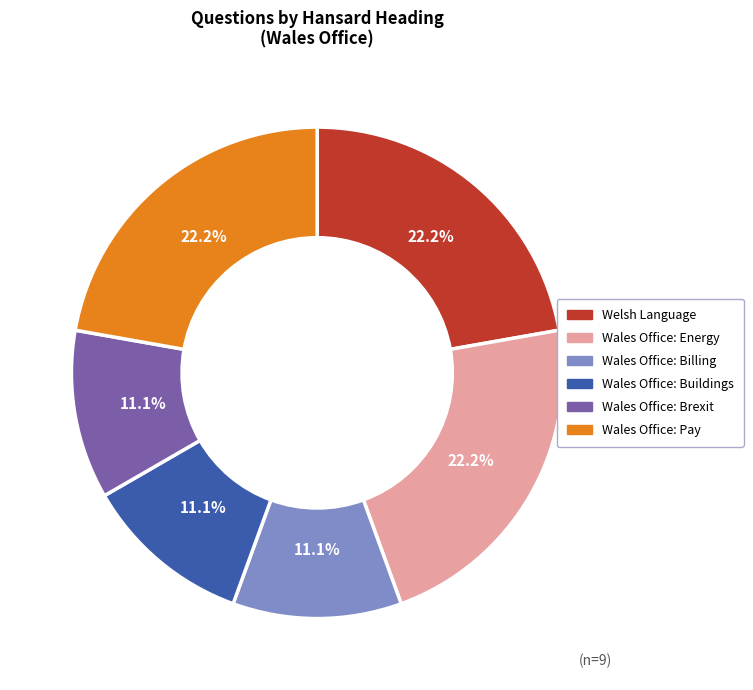

Does any single category account for the majority?

No